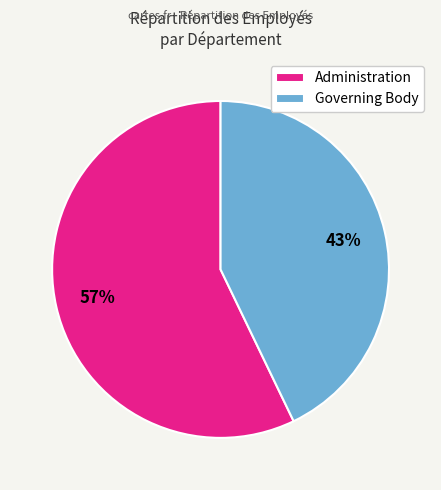

The Governing Body slice represents 43% of the pie. True or false?

True